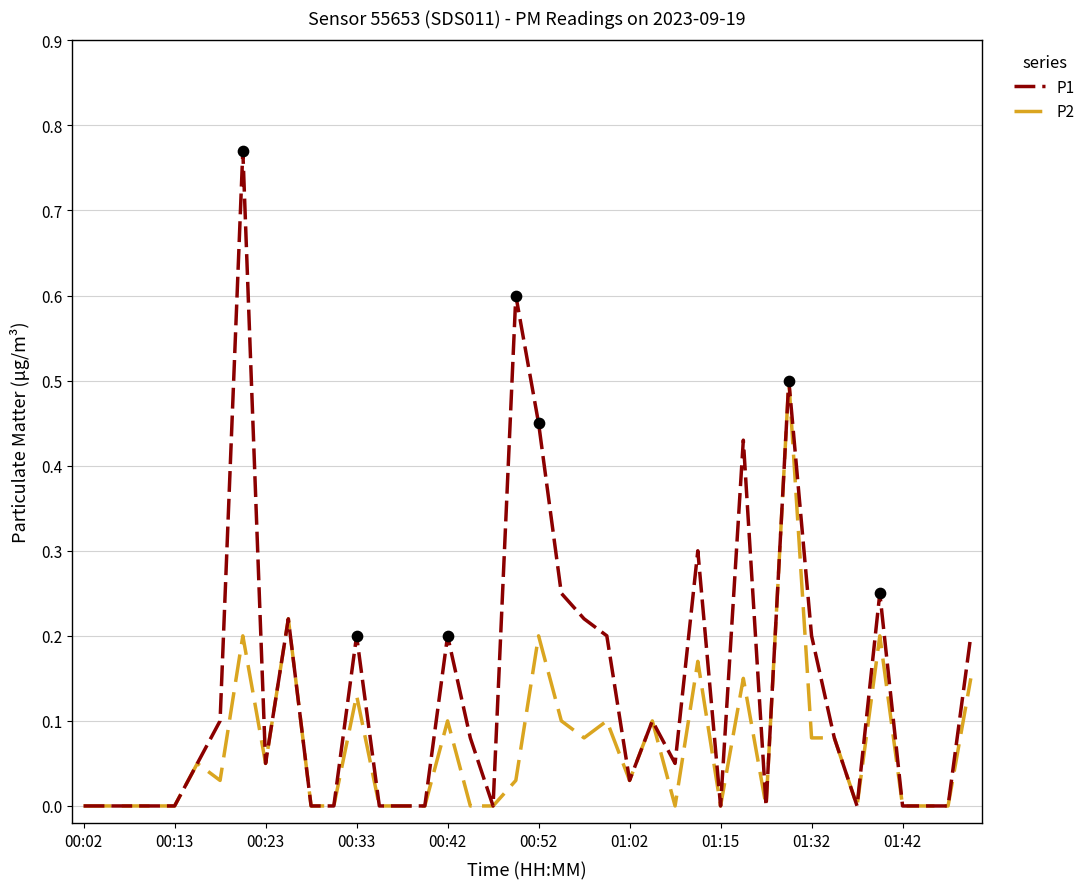

What are all the series names shown in the legend?

P1, P2